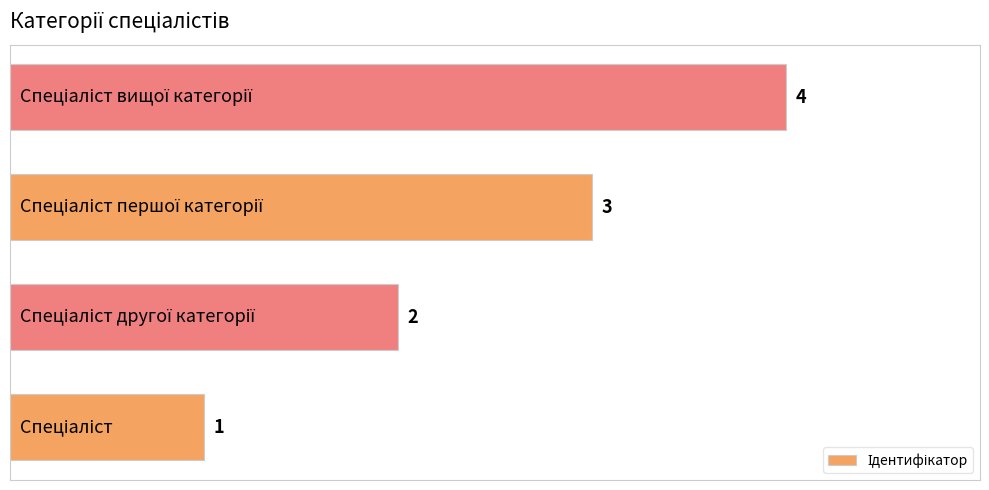

What is the maximum value shown in the chart?

4